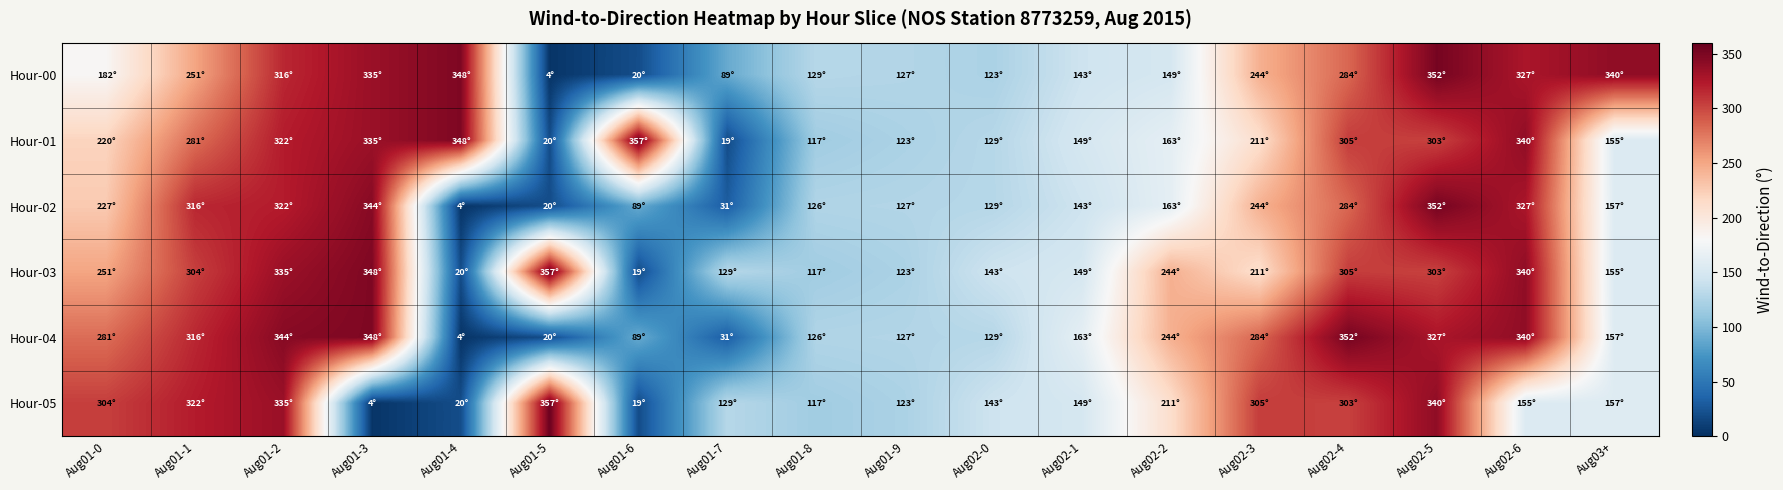

At how many categories does at least one series exceed 272?

12